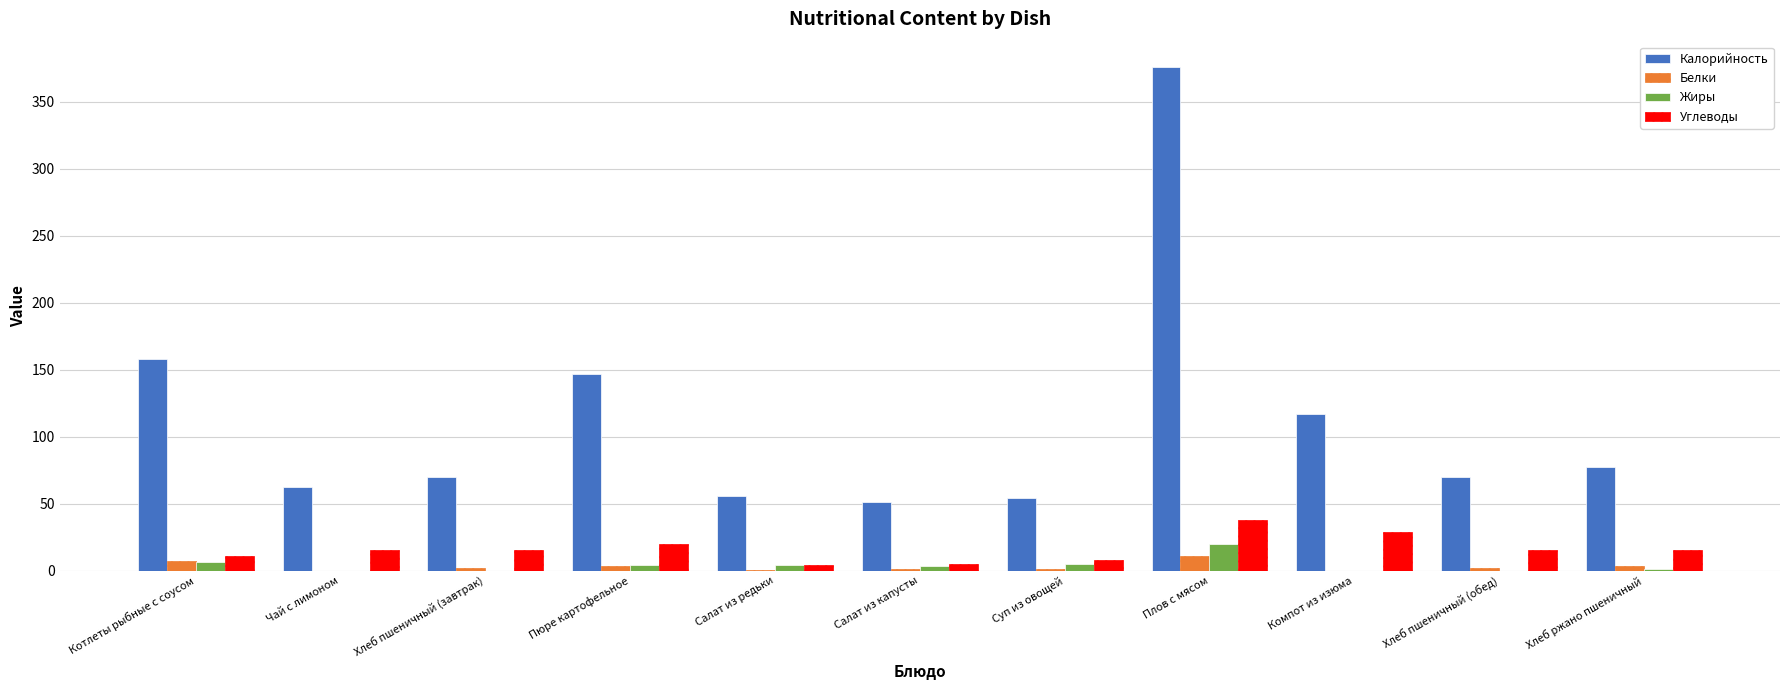

Is the value of Белки at Салат из редьки greater than the value of Калорийность at Суп из овощей?

No